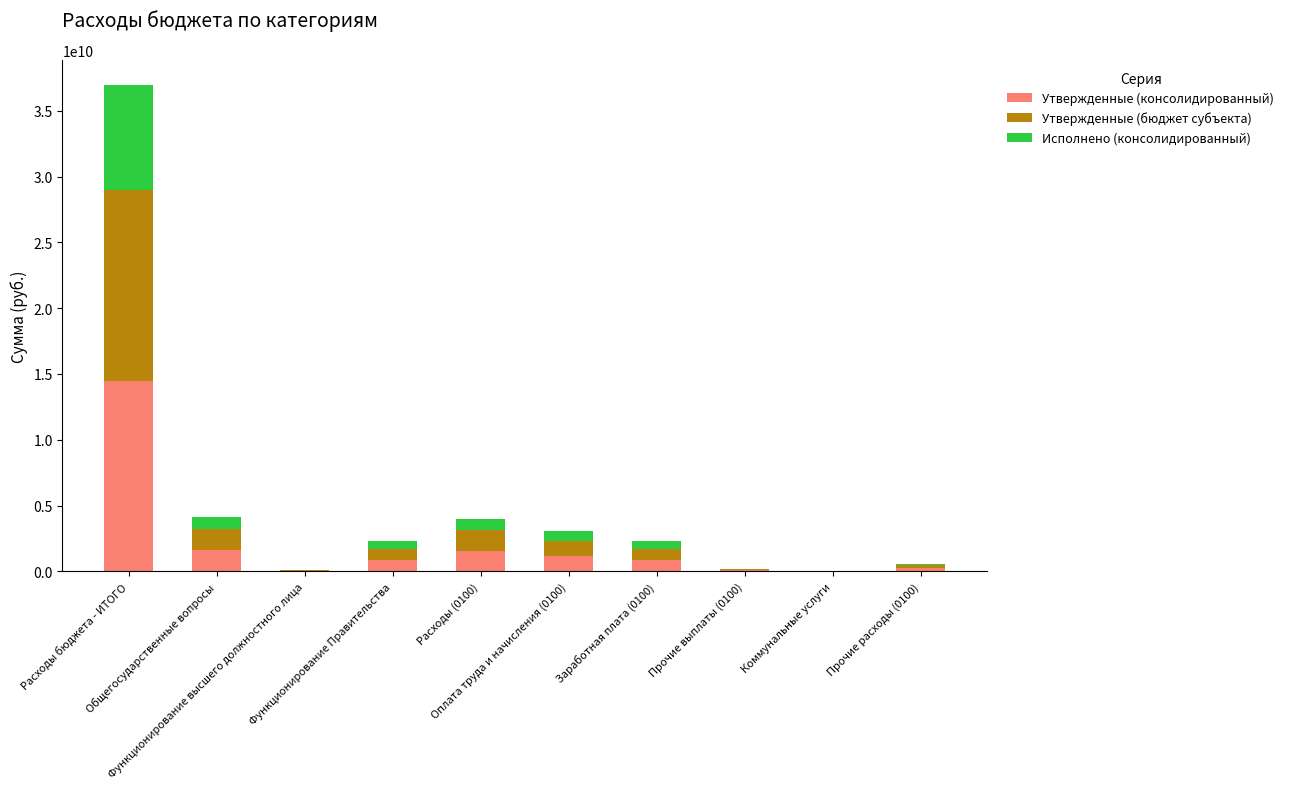

What is the highest value of the Утвержденные (консолидированный) series?

14473461472.7